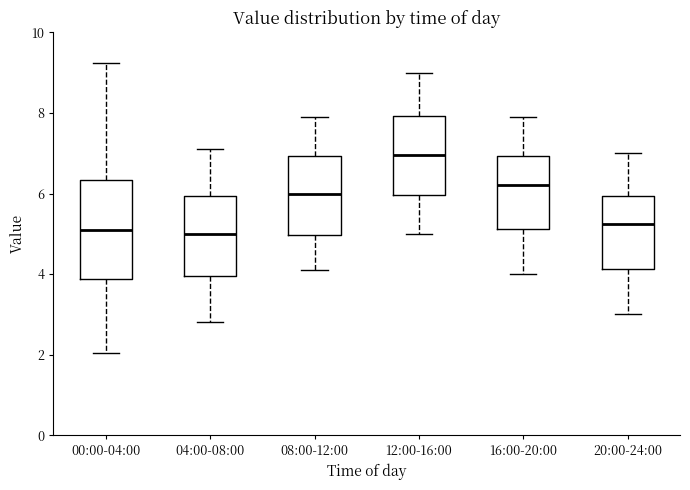

Reading left to right, transcribe this box plot: for each box, give where its median line is, the range the box spans, and where its two whiskers end, as read against the y-axis. The values are not printed on the chart, so give them approximately, as read against the axis.

00:00-04:00: median 5.0, box 3.8 to 6.4, whiskers 2.0 to 9.2
04:00-08:00: median 5.0, box 4.0 to 6.0, whiskers 2.8 to 7.2
08:00-12:00: median 6.0, box 5.0 to 7.0, whiskers 4.2 to 8.0
12:00-16:00: median 7.0, box 6.0 to 8.0, whiskers 5.0 to 9.0
16:00-20:00: median 6.2, box 5.2 to 7.0, whiskers 4.0 to 8.0
20:00-24:00: median 5.2, box 4.2 to 6.0, whiskers 3.0 to 7.0